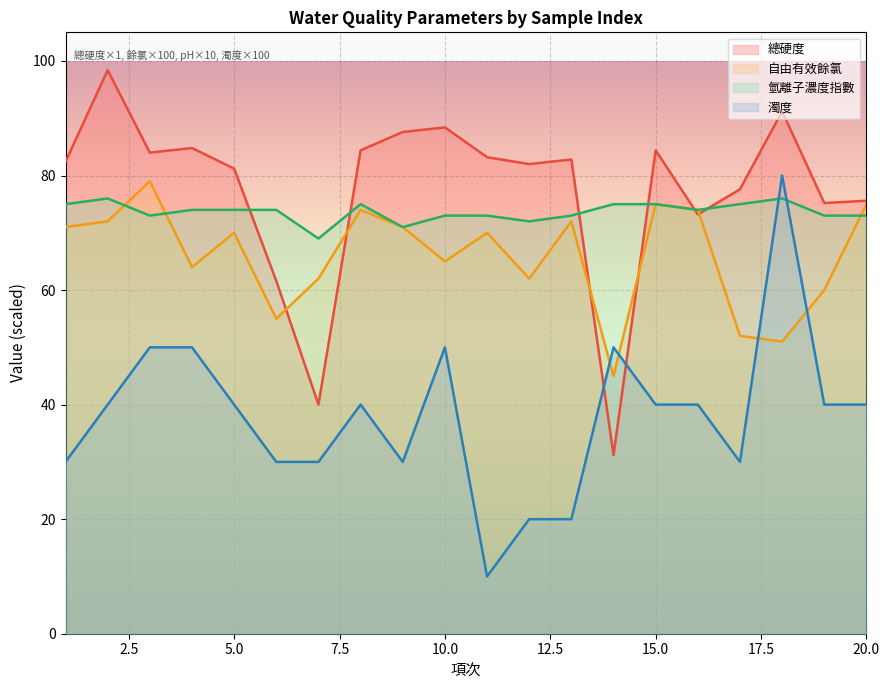

What is the minimum value for 濁度?

10.0